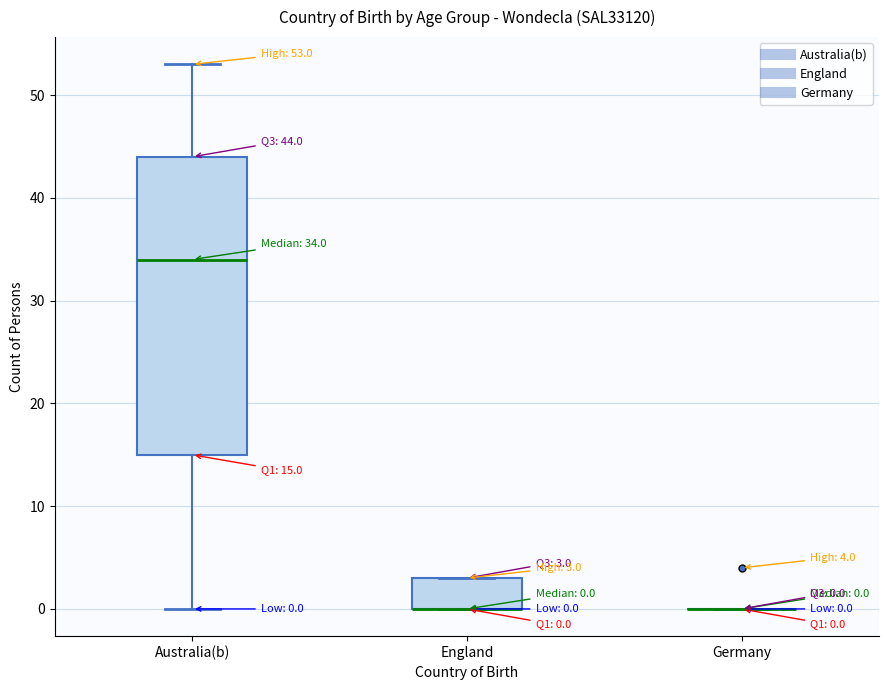

Which box is the tallest, from its lower edge to its upper edge?

Australia(b)